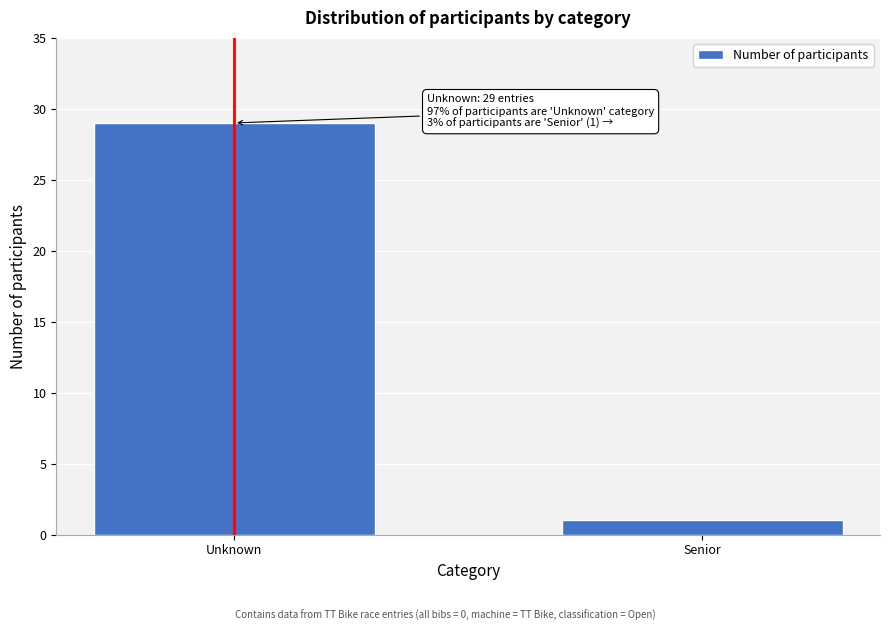

Reading right to left, what are all the values shown in this chart?

1	29